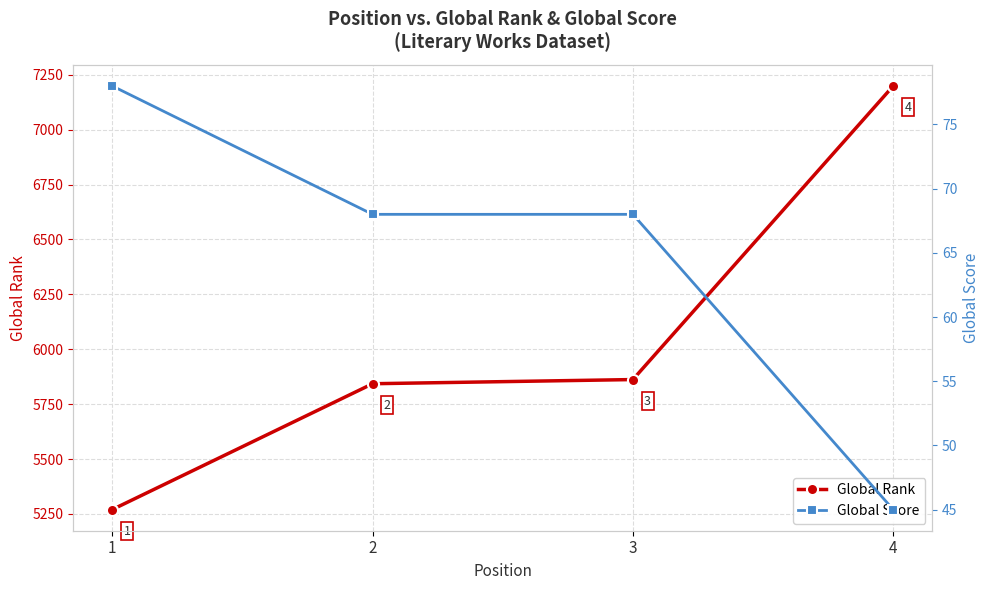

What is the sum of all Global Score values?

259